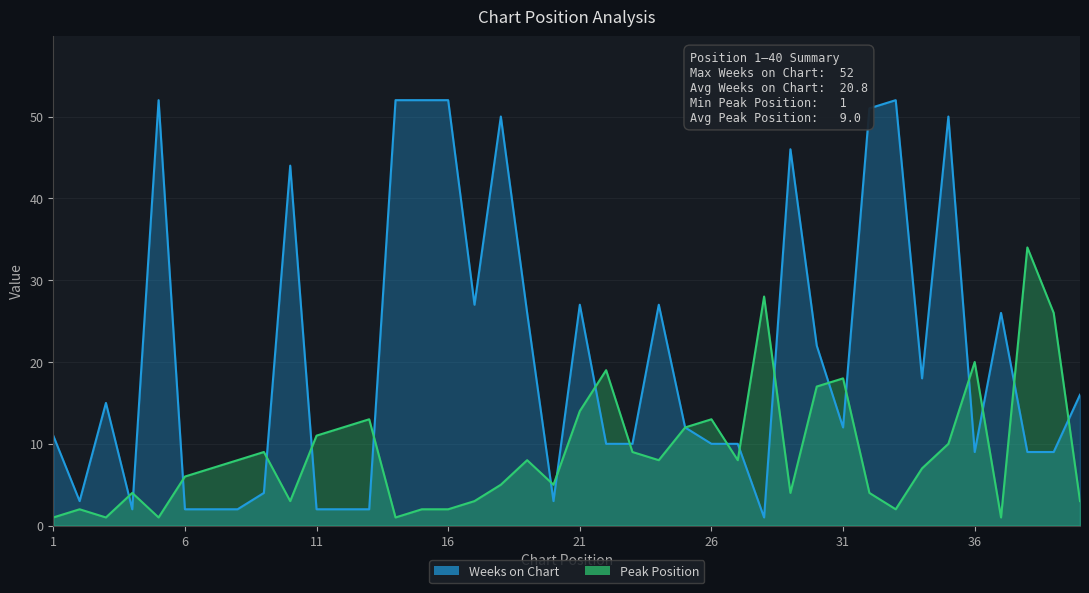

At which label does Peak Position first exceed 8?

9